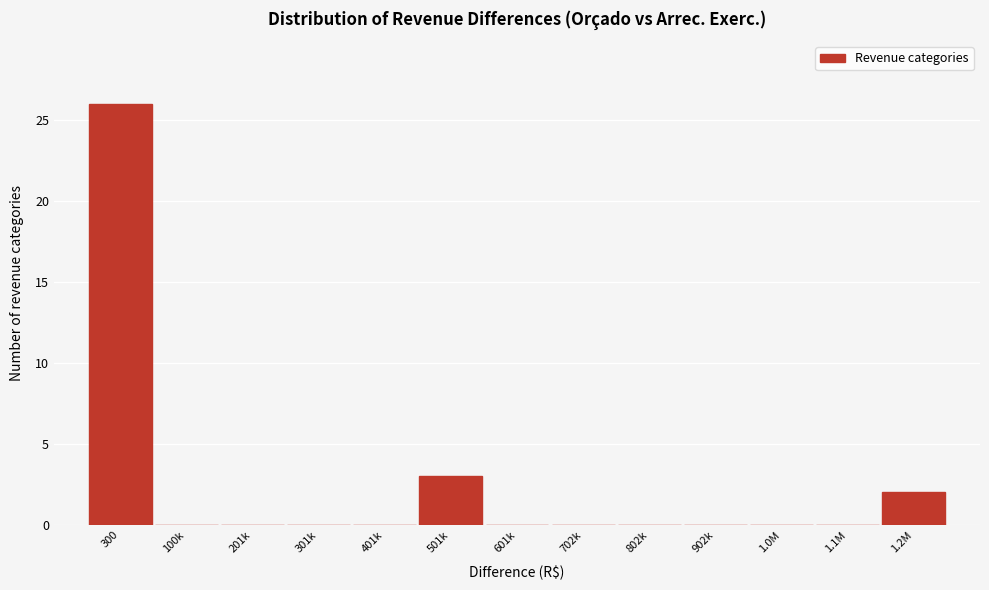

Reading left to right, list all the values displayed in this chart.

300=26	100k=0	201k=0	301k=0	401k=0	501k=3	601k=0	702k=0	802k=0	902k=0	1.0M=0	1.1M=0	1.2M=2